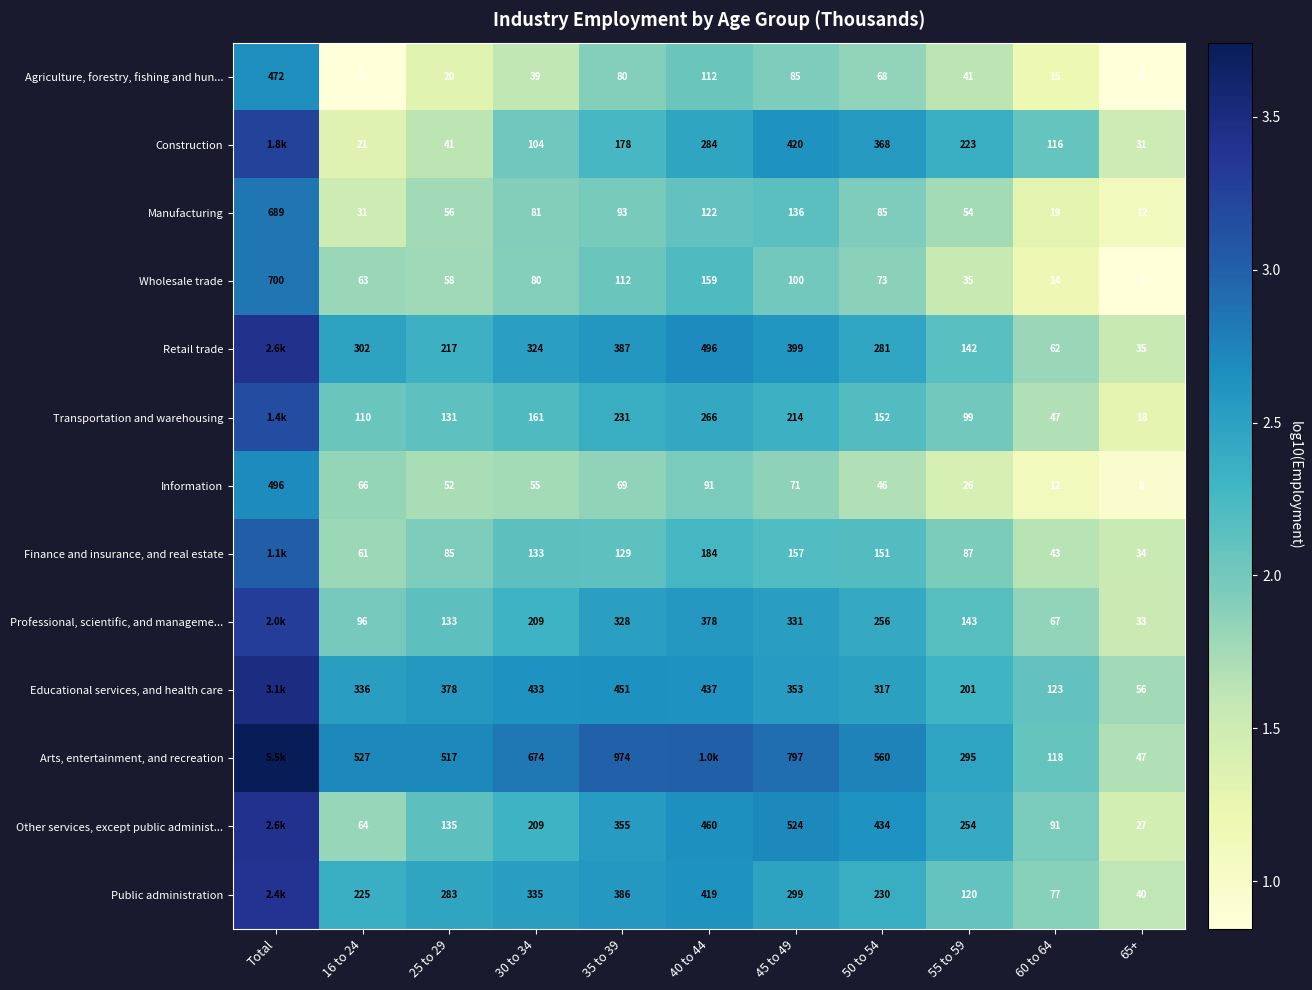

Which series changed the most between 45 to 49 and 60 to 64?

Arts, entertainment, and recreation